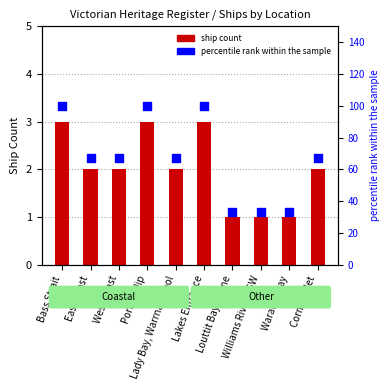

Is the value of Ship Count at East Coast greater than the value of percentile rank within the sample at Waratah Bay?

No